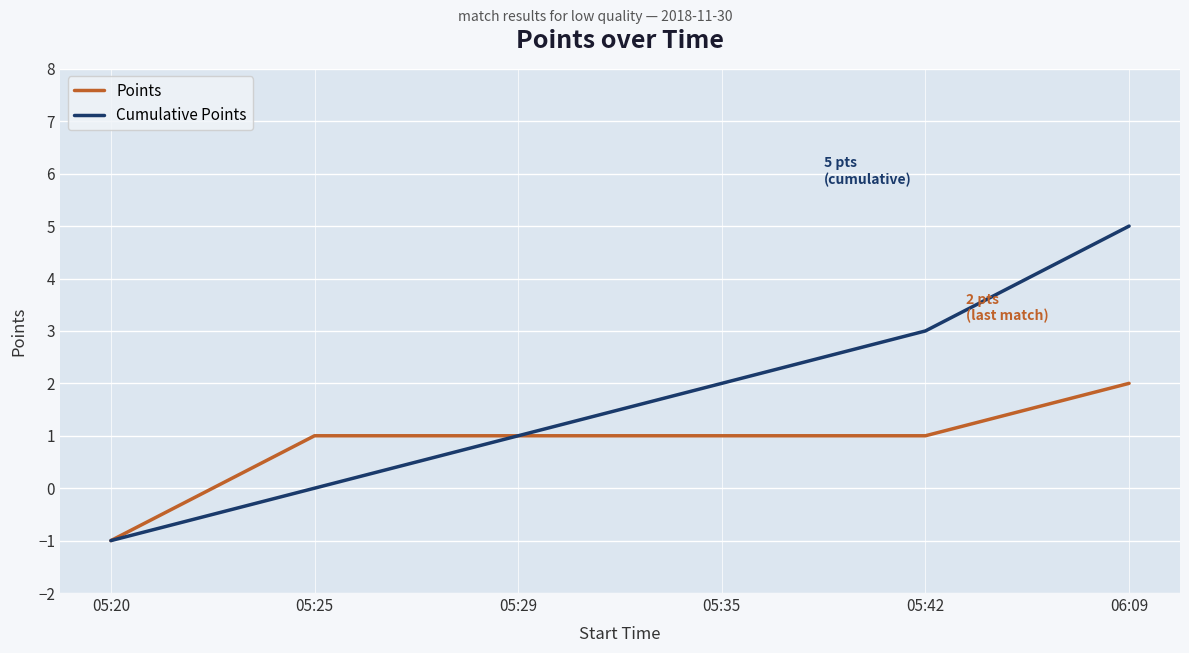

What is the sum of all Points values?

5